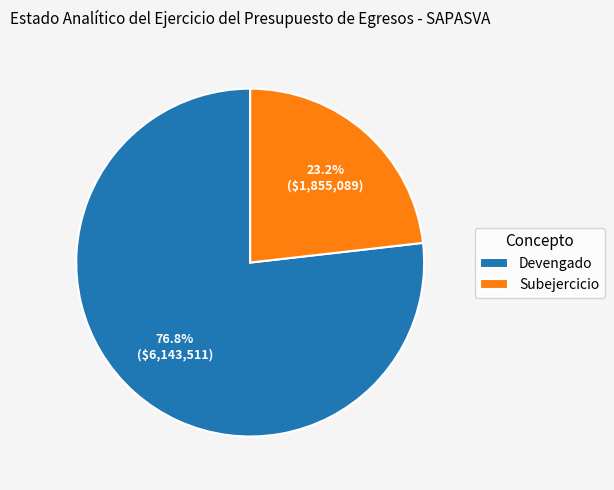

Which slice is the smallest?

Subejercicio